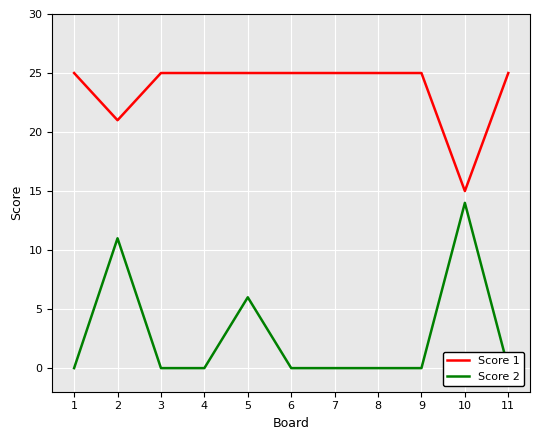

What is the maximum value shown in the chart?

25